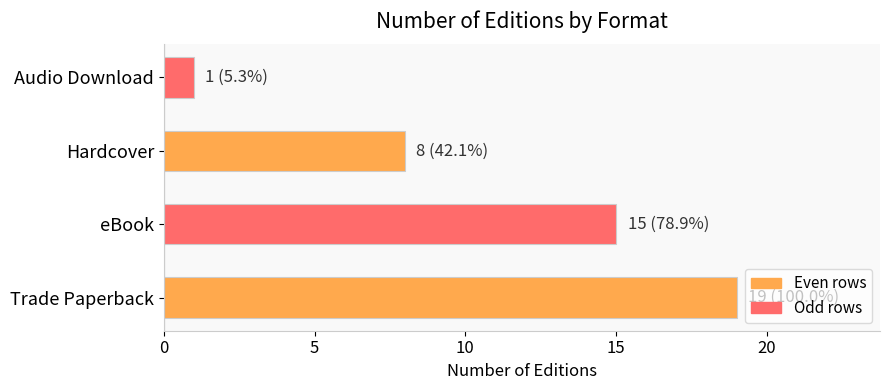

How many categories are shown in the chart?

4